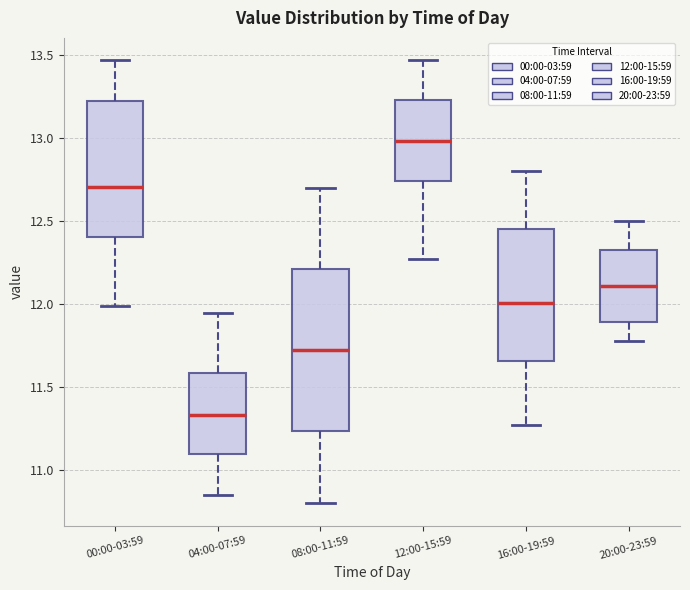

Where does the lower whisker of the box for 00:00-03:59 end on the y-axis? The values are not printed on the chart, so give them approximately, as read against the axis.

12.00